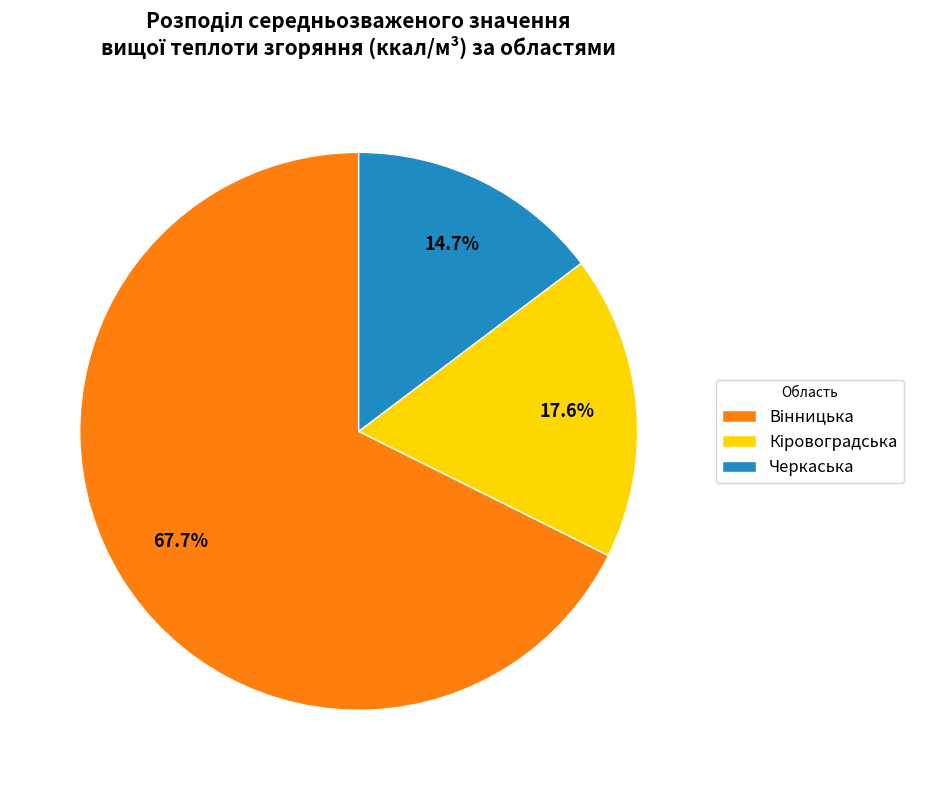

Which category has the smallest portion of the pie?

Черкаська